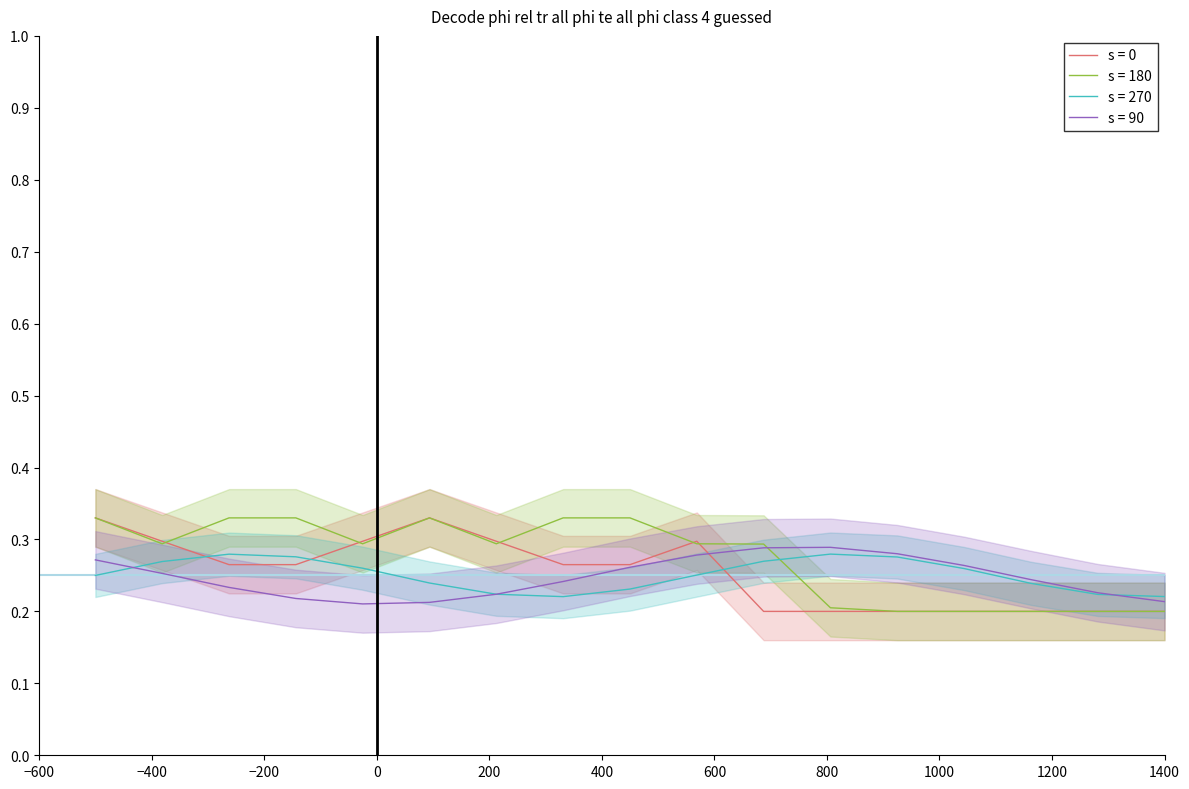

How many intersections are there between s = 270 and s = 0?

3